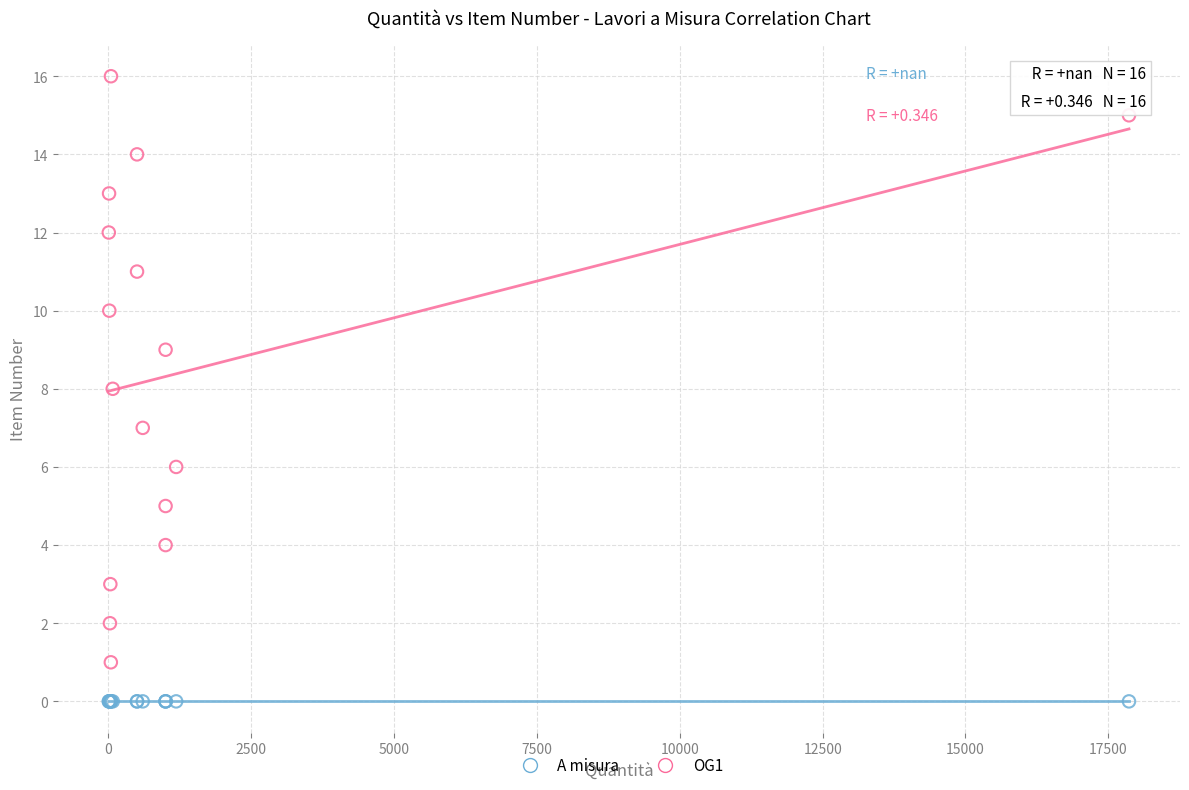

Which series reaches the maximum Y coordinate?

OG1